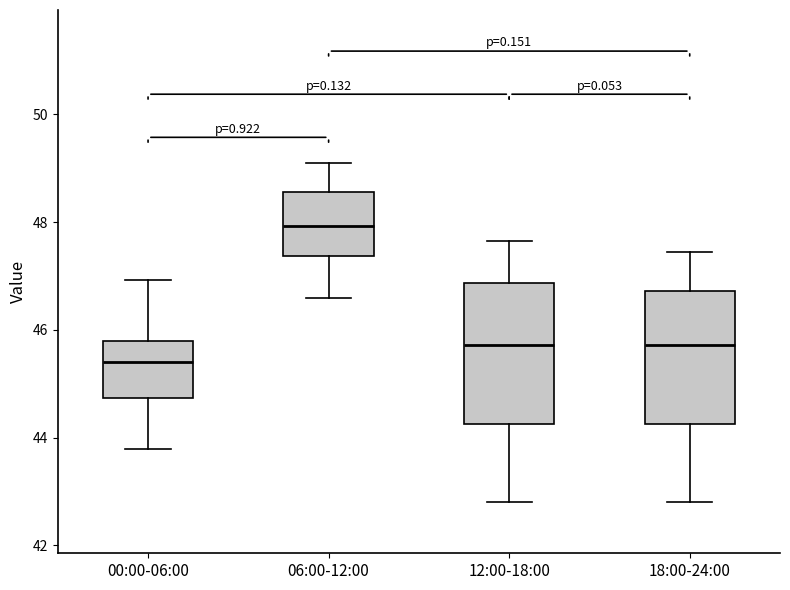

Reading left to right, transcribe this box plot: for each box, give where its median line is, the range the box spans, and where its two whiskers end, as read against the y-axis. The values are not printed on the chart, so give them approximately, as read against the axis.

00:00-06:00: median 45.4, box 44.8 to 45.8, whiskers 43.8 to 47.0
06:00-12:00: median 48.0, box 47.4 to 48.6, whiskers 46.6 to 49.2
12:00-18:00: median 45.8, box 44.2 to 46.8, whiskers 42.8 to 47.6
18:00-24:00: median 45.8, box 44.2 to 46.8, whiskers 42.8 to 47.4